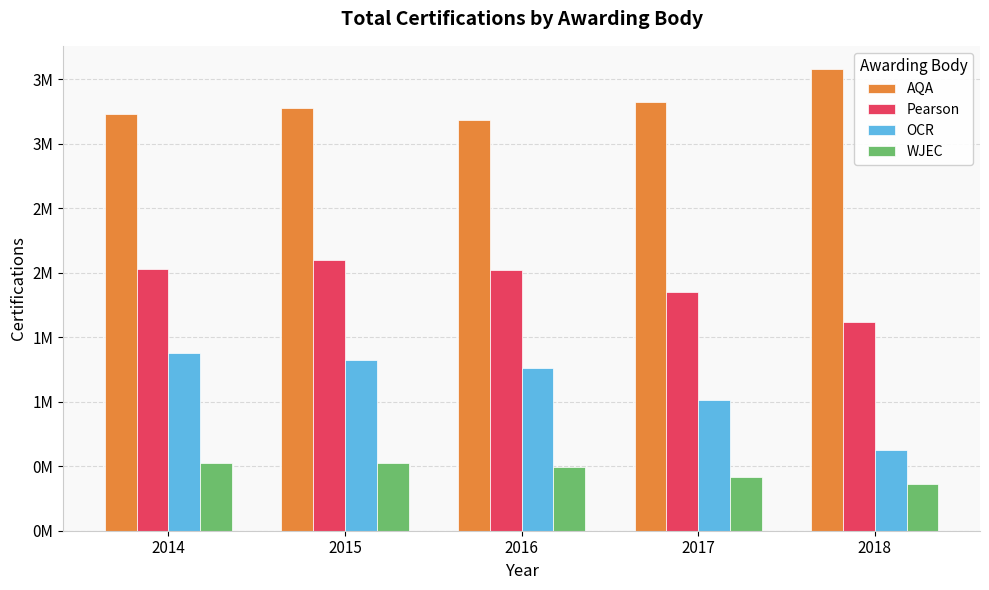

Rank the series at 2018 from highest to lowest value.

AQA, Pearson, OCR, WJEC